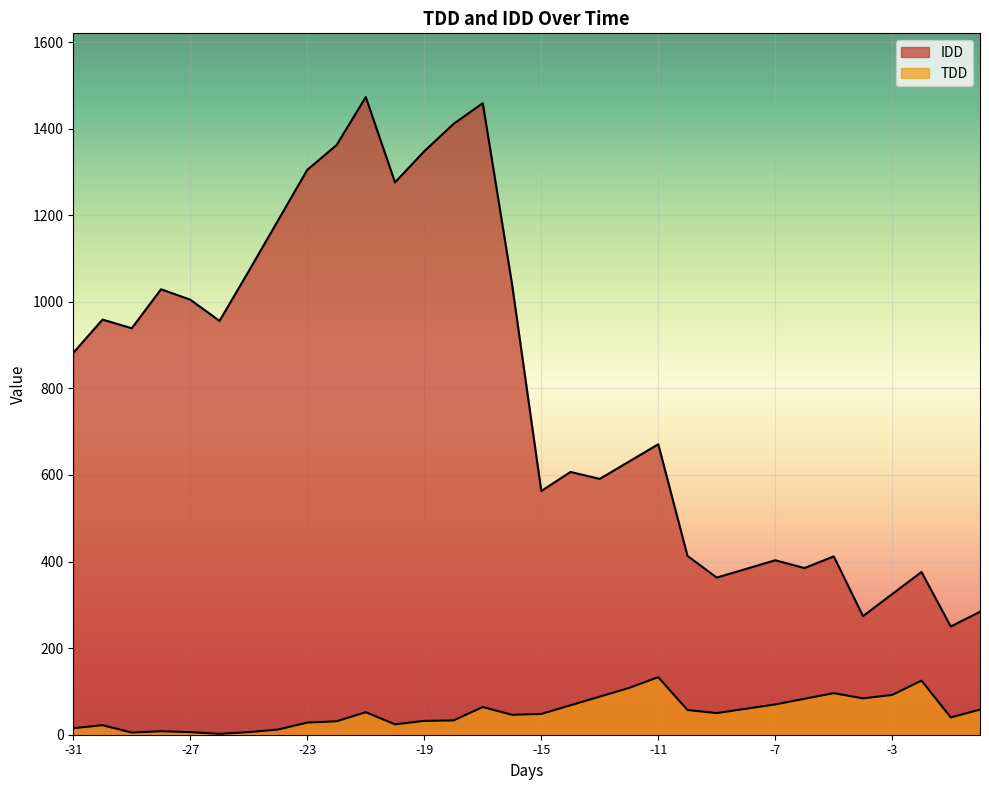

Reading left to right, list all the values displayed in this chart.

TDD: 15	22	5	8	6	2	6	12	28	31	52	24	32	33	64	46	48	68	88	108	133	57	50	60	70	83	96	84	92	125	40	58
IDD: 882	959	939	1029	1005	956	1071	1188	1305	1362	1473	1276	1348	1411	1459	1041	563	607	591	631	671	413	363	383	403	385	412	274	325	376	250	284